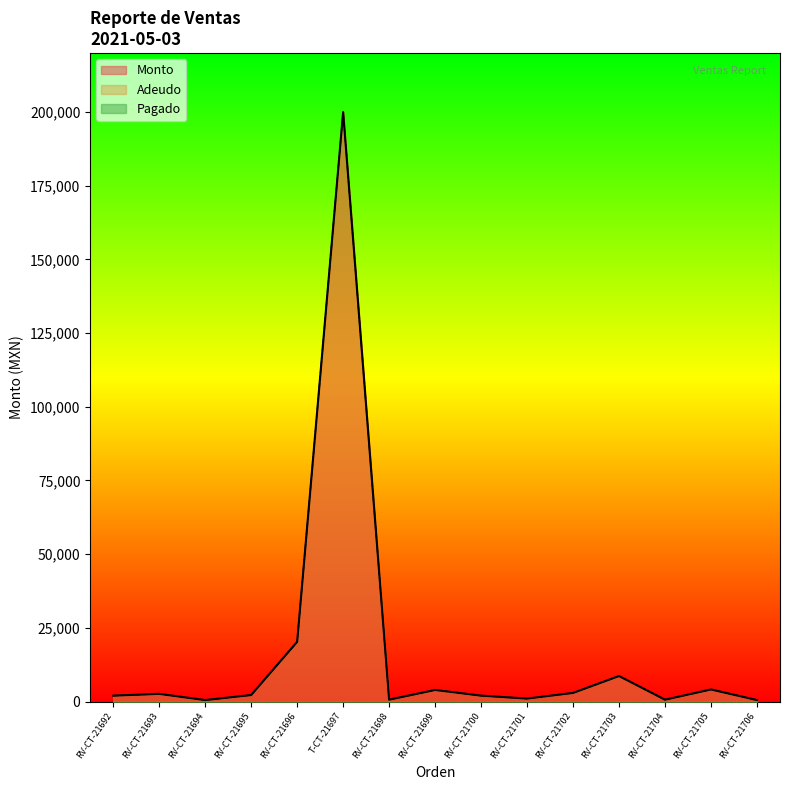

What is the average value of the Adeudo series?

16794